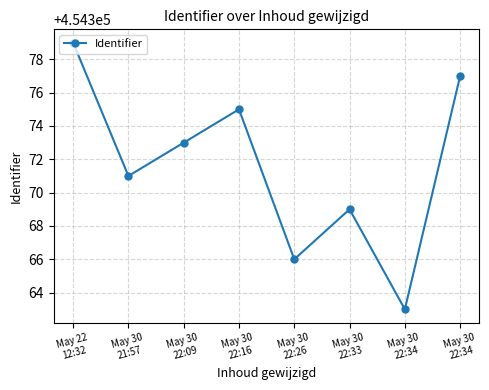

What is the label of the 3rd point from the left?

May 30
22:09